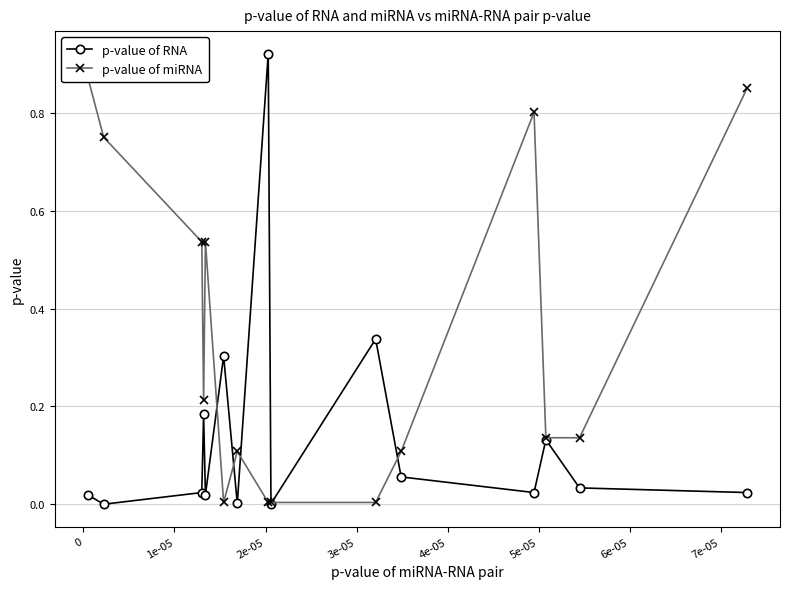

List the series in order of their overall mean, highest first.

p-value of miRNA, p-value of RNA